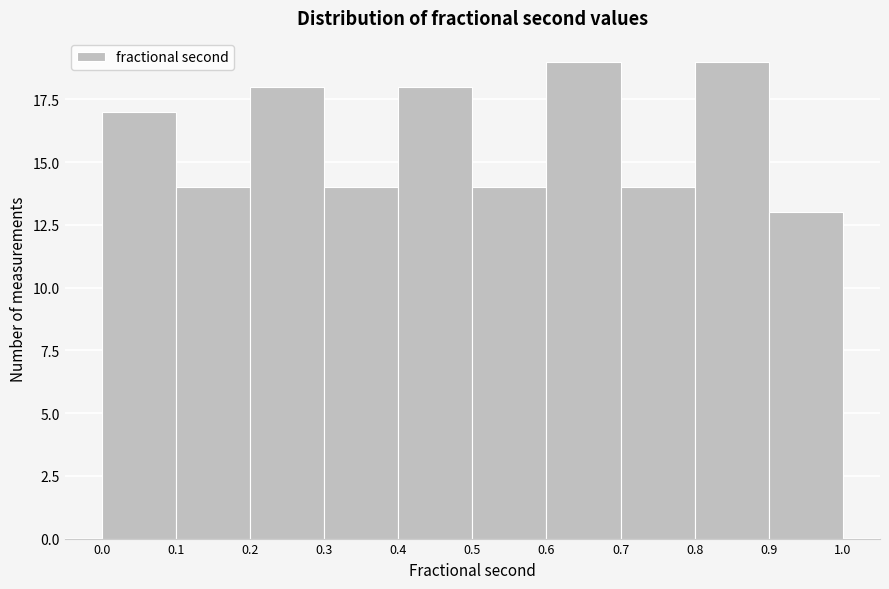

What is the height of the bar covering 0.2 to 0.3 on the x-axis? The values are not printed on the chart, so give them approximately, as read against the axis.

18